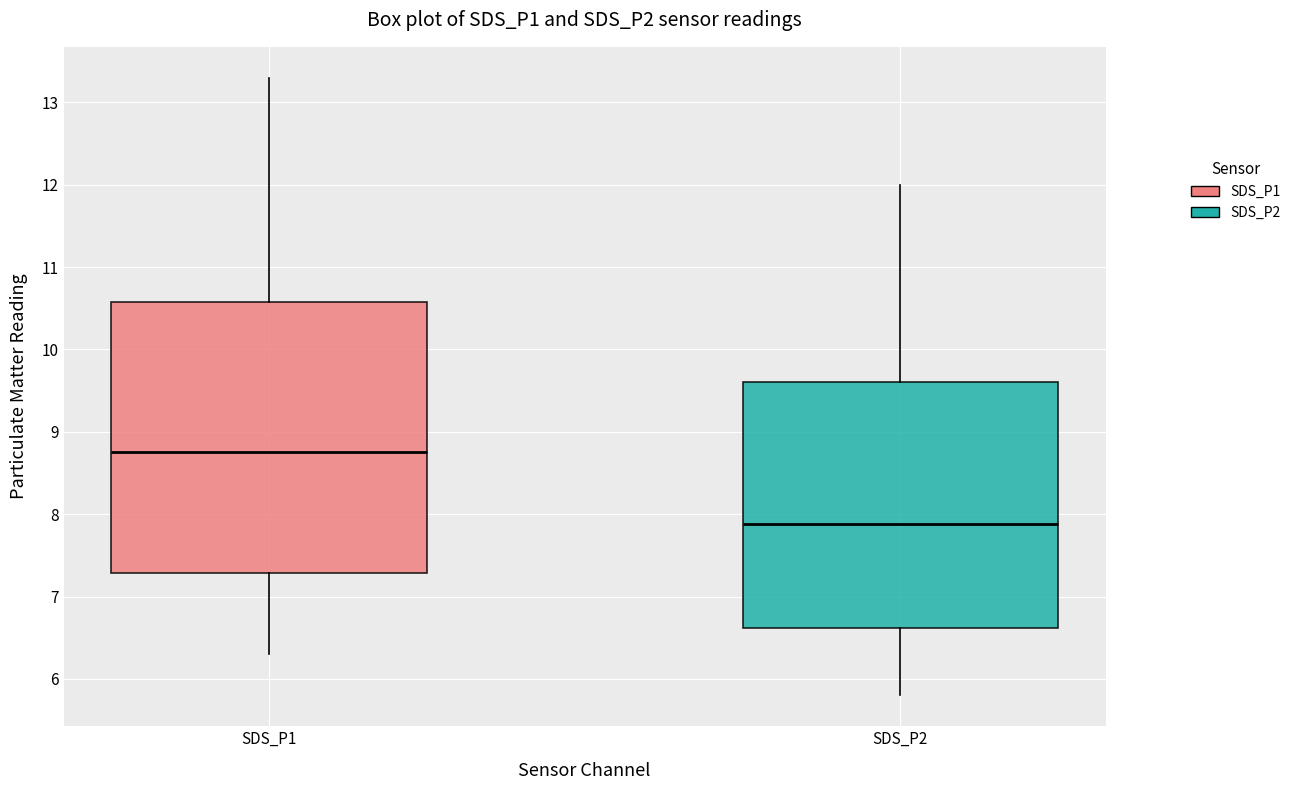

Comparing the boxes themselves (not the whiskers), which one is the tallest?

SDS_P1